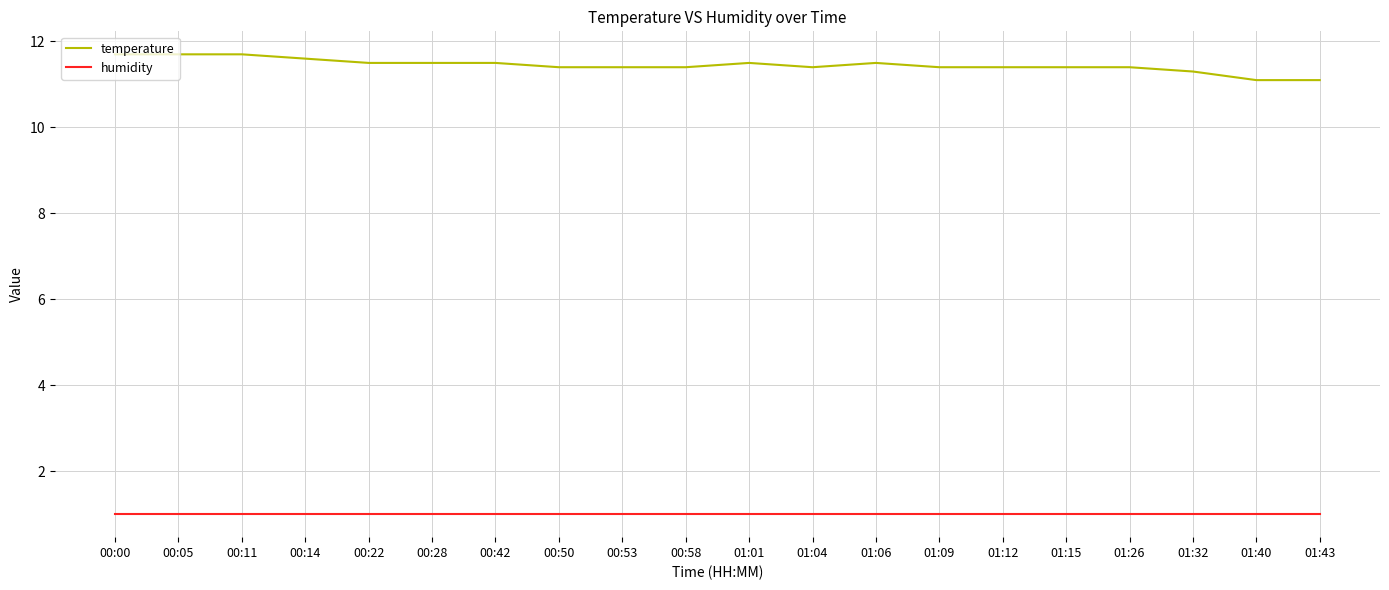

Reading right to left, transcribe all the data shown in this chart.

temperature: 11.1	11.1	11.3	11.4	11.4	11.4	11.4	11.5	11.4	11.5	11.4	11.4	11.4	11.5	11.5	11.5	11.6	11.7	11.7	11.7
humidity: 1.0	1.0	1.0	1.0	1.0	1.0	1.0	1.0	1.0	1.0	1.0	1.0	1.0	1.0	1.0	1.0	1.0	1.0	1.0	1.0